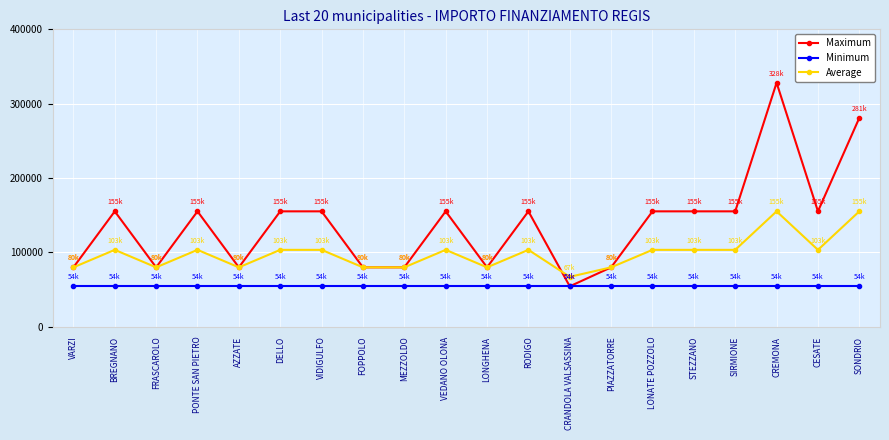

What is the sum of the Maximum values at AZZATE and VARZI?

159844